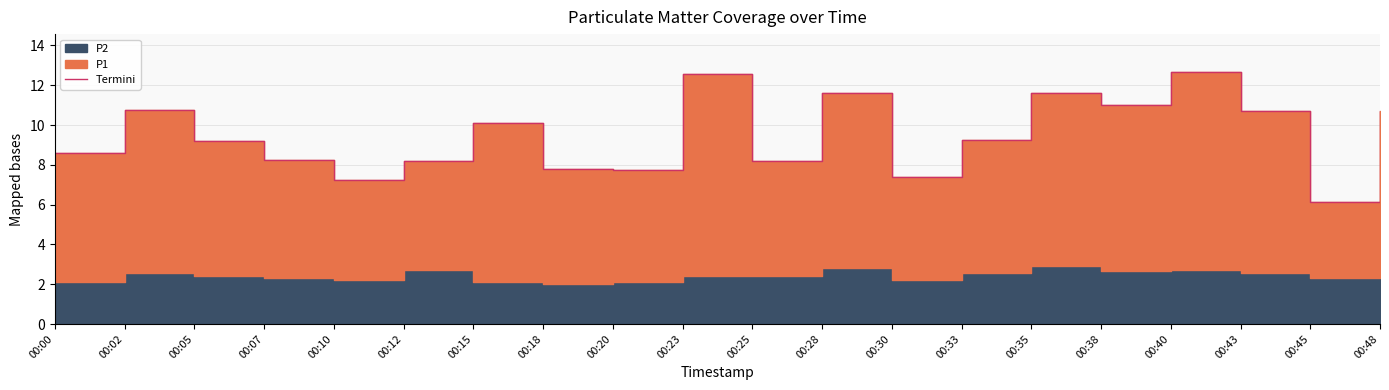

Does the chart display data point markers on the line(s)?

No